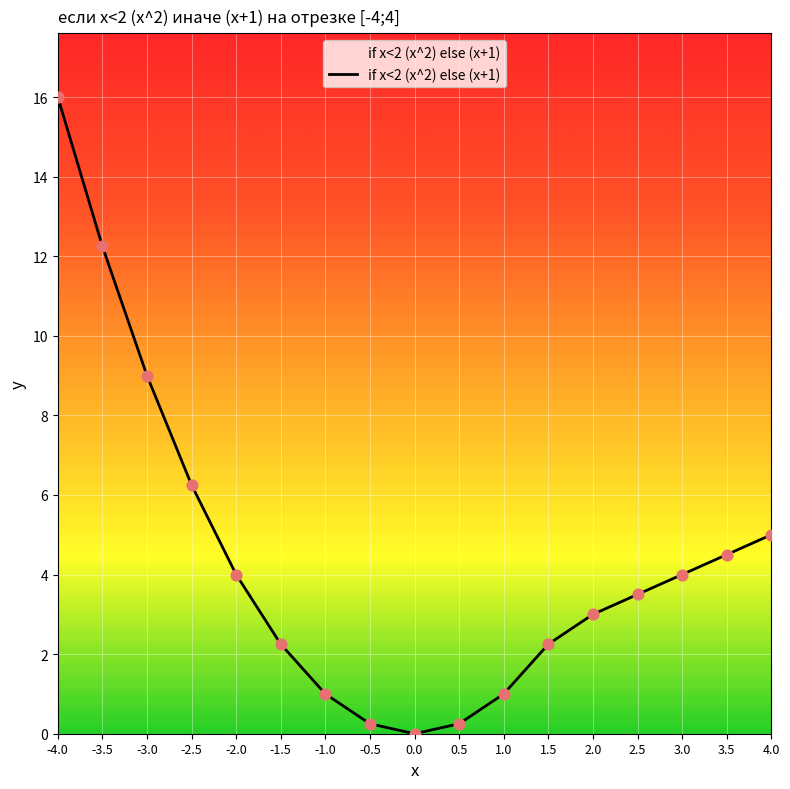

What is the ratio of the value at 3.5 to the value at -2.0?

1.1